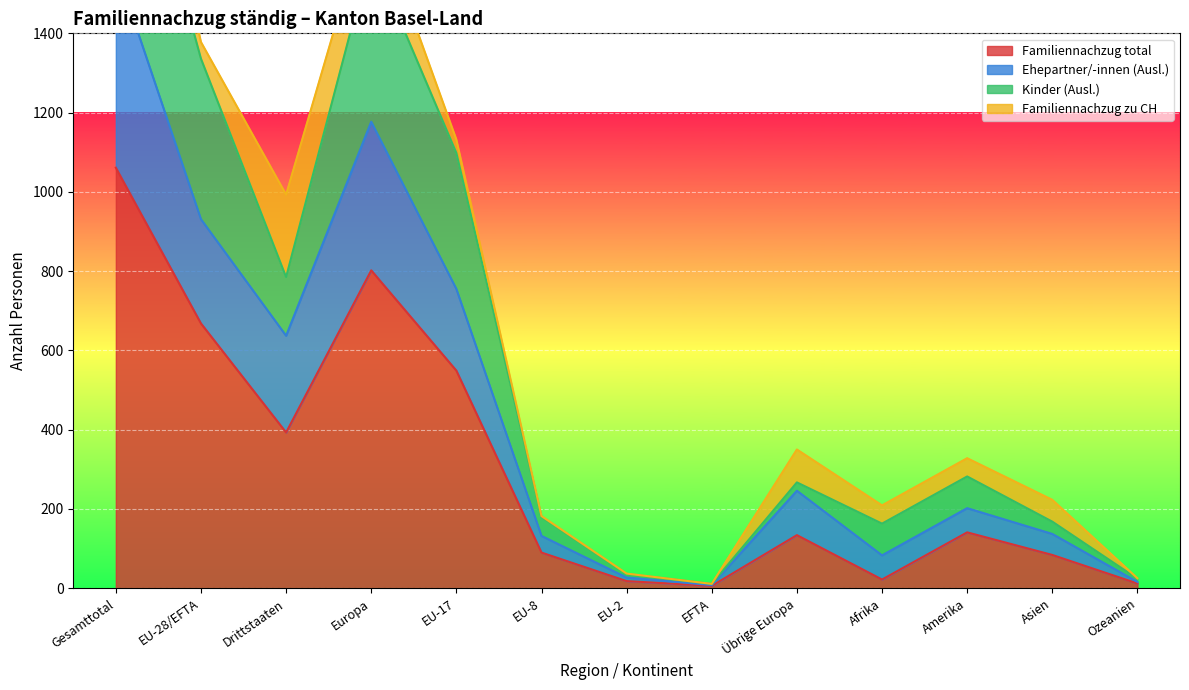

What is the label of the 10th point from the right?

Europa